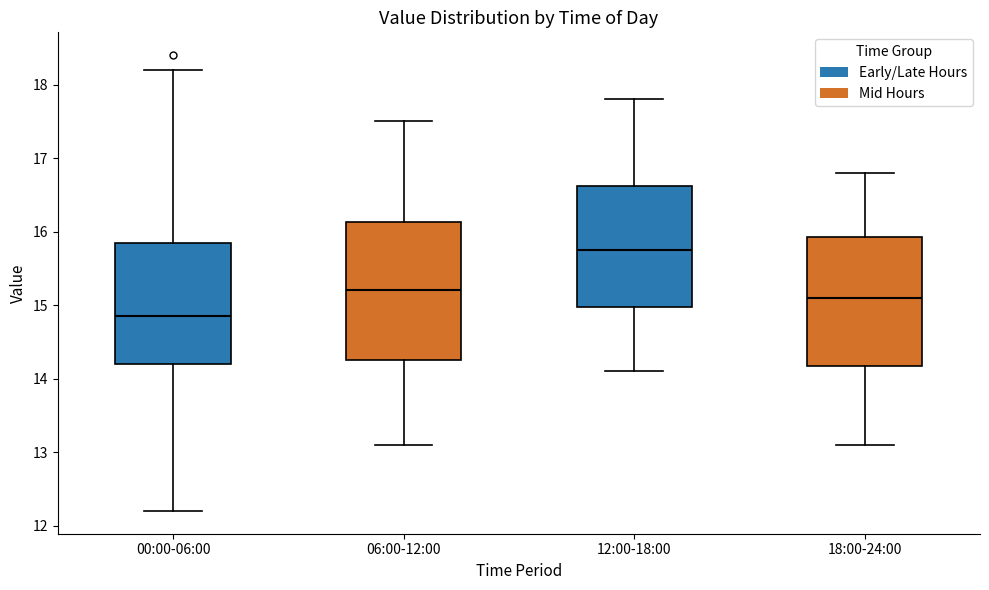

Reading left to right, transcribe this box plot: for each box, give where its median line is, the range the box spans, and where its two whiskers end, as read against the y-axis. The values are not printed on the chart, so give them approximately, as read against the axis.

00:00-06:00: median 14.9, box 14.2 to 15.9, whiskers 12.2 to 18.2
06:00-12:00: median 15.2, box 14.3 to 16.1, whiskers 13.1 to 17.5
12:00-18:00: median 15.8, box 15.0 to 16.6, whiskers 14.1 to 17.8
18:00-24:00: median 15.1, box 14.2 to 15.9, whiskers 13.1 to 16.8